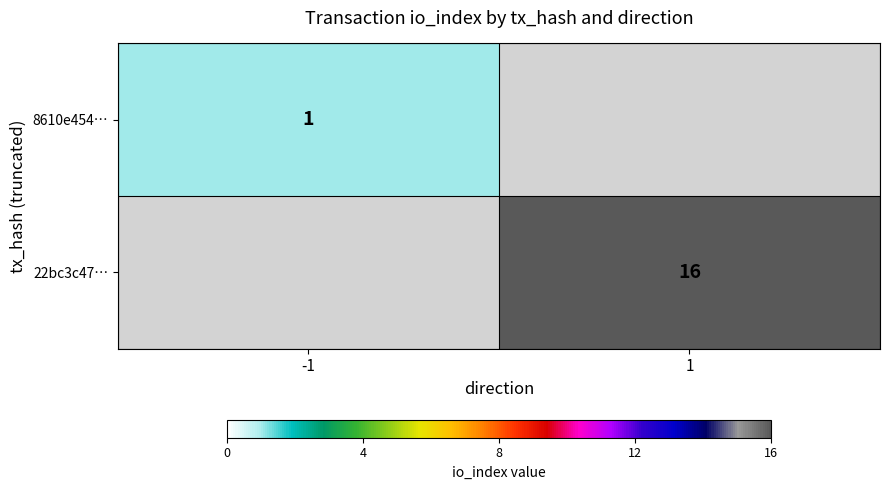

The 22bc3c47… series shows 8 at 1. True or false?

False